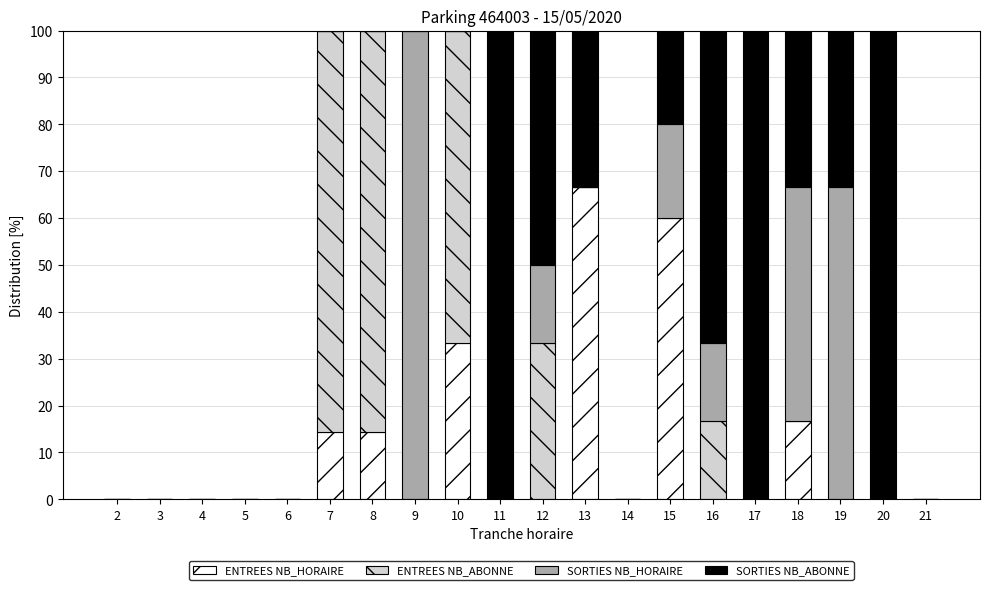

Is it true that ENTREES NB_HORAIRE equals 43.8 at 12?

False